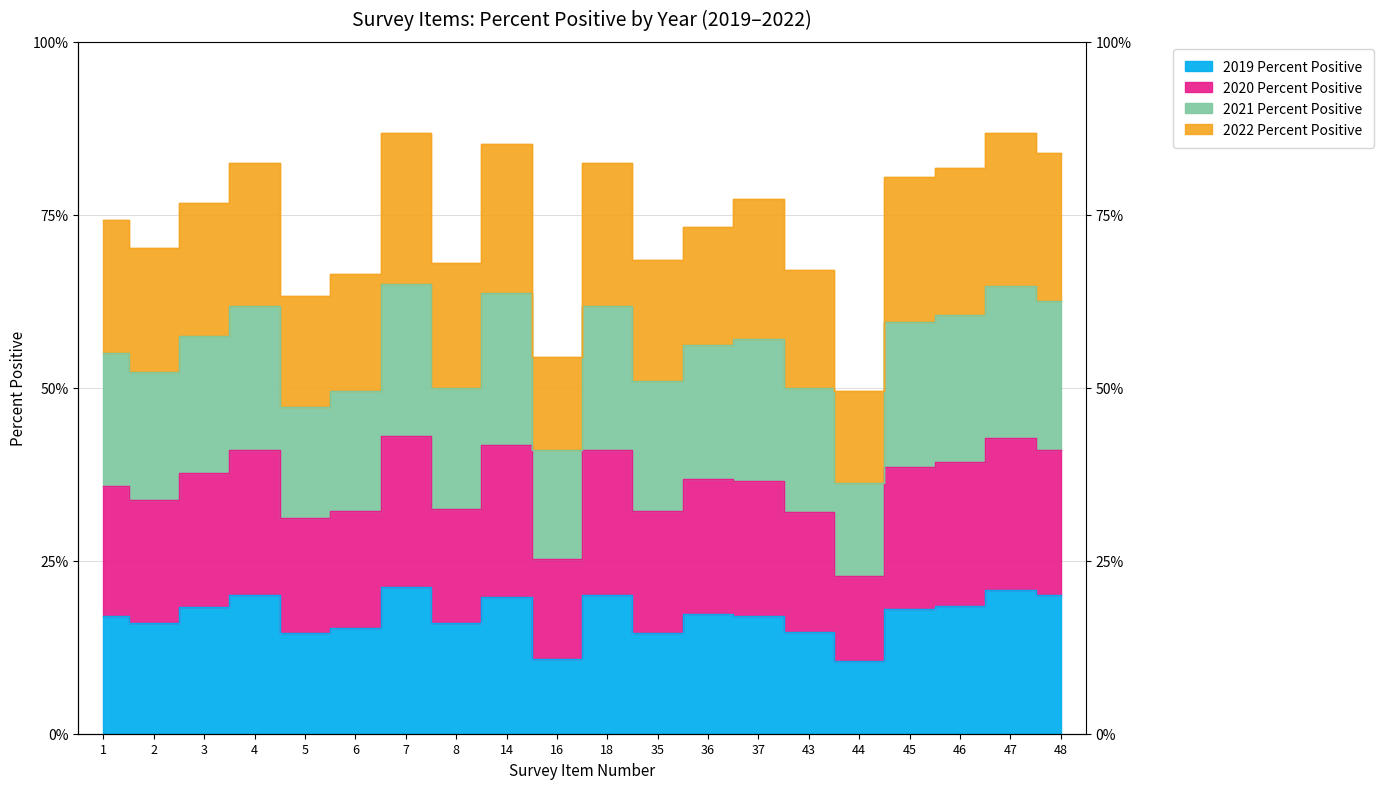

In 2019 Percent Positive, how many points are lower than both neighbors (excluding endpoints)?

6